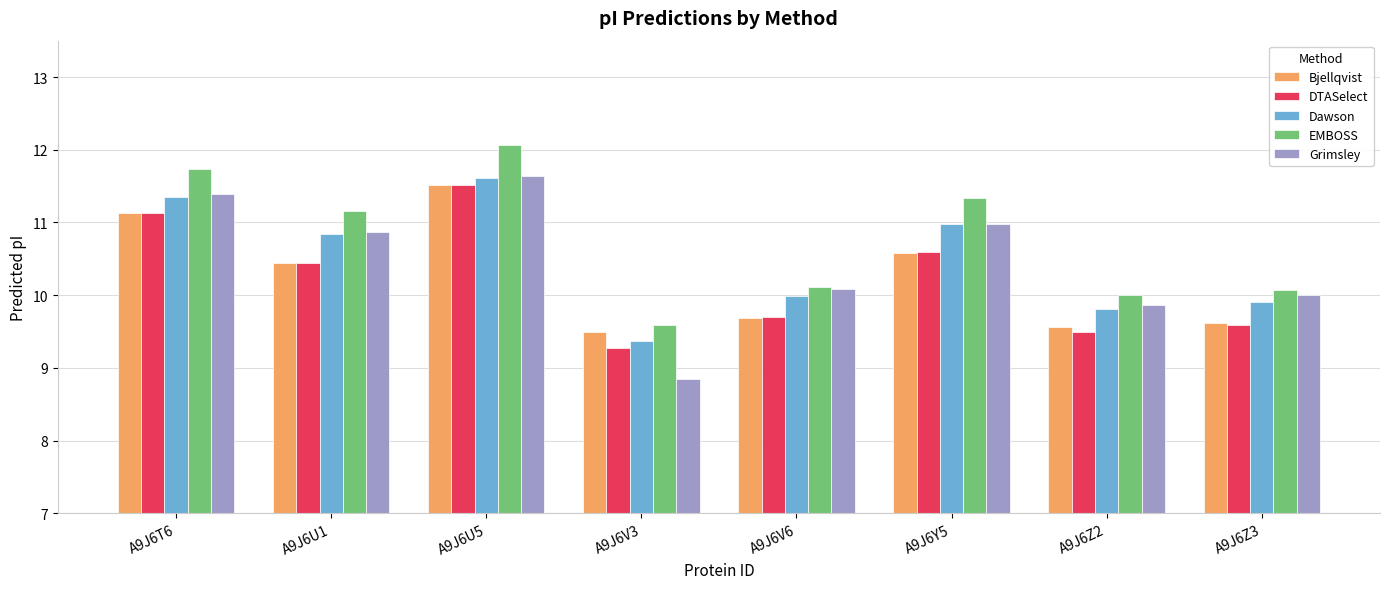

At which category is the sum across all series the highest?

A9J6U5